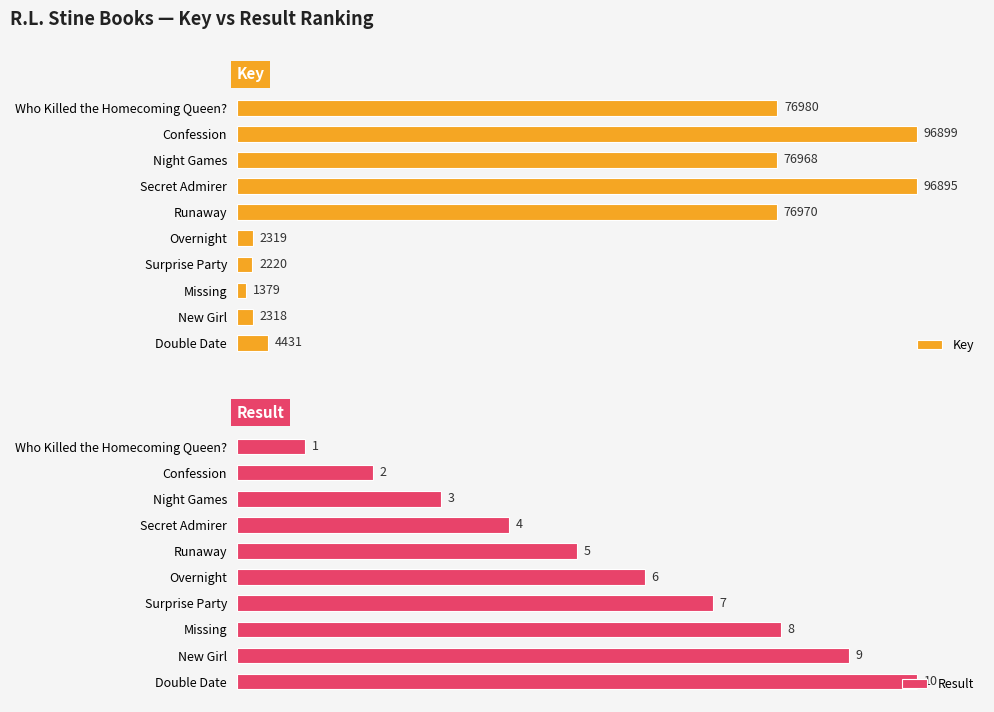

The Result series shows 160.4 at Double Date. True or false?

False